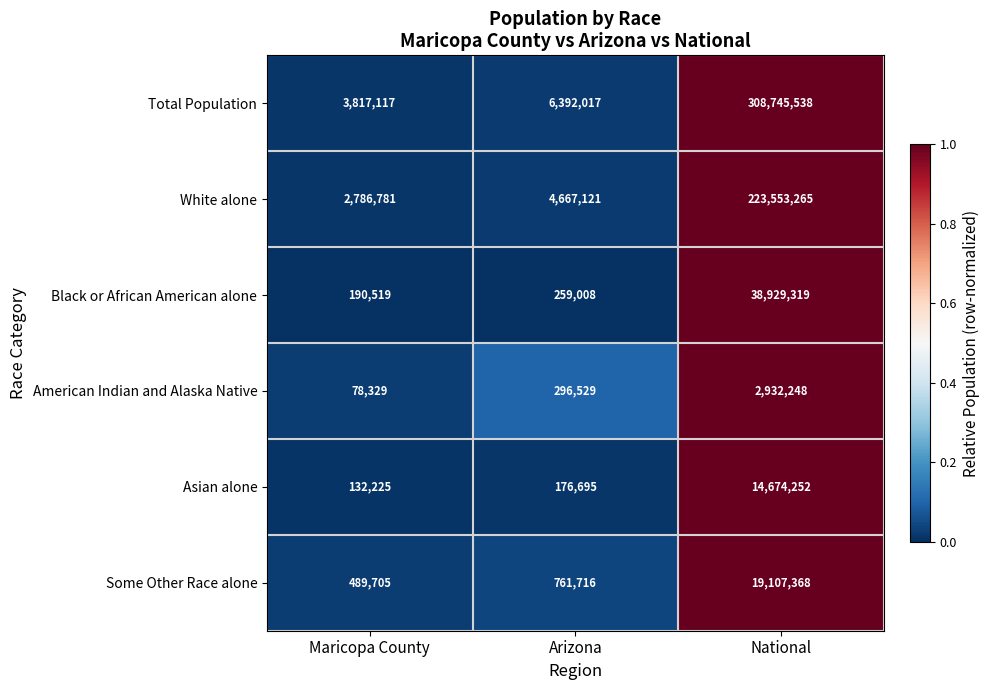

What is the total value across all series at Arizona?

12553086